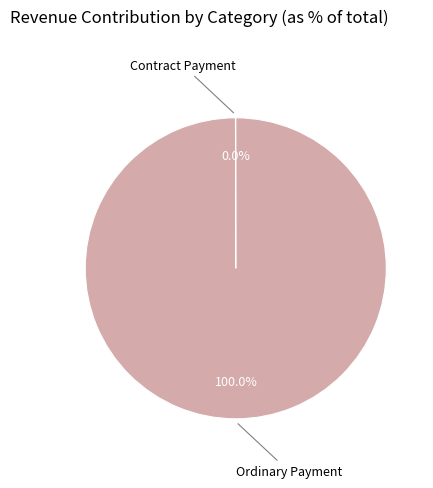

True or false: Ordinary Payment accounts for 100% of the total.

True